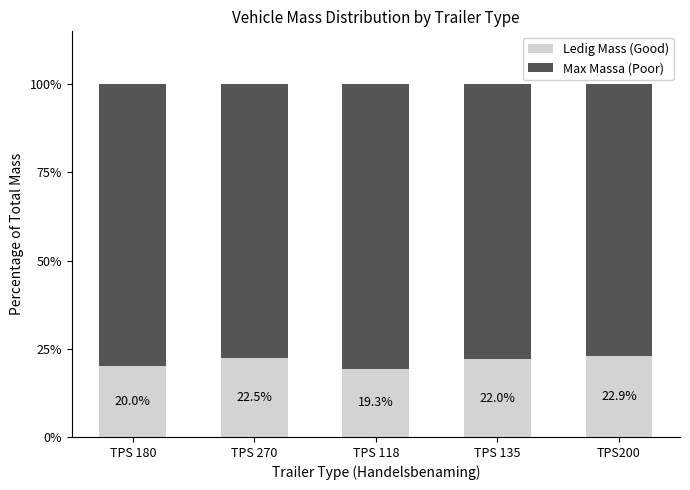

What is the total value across all series at TPS200?

100.0